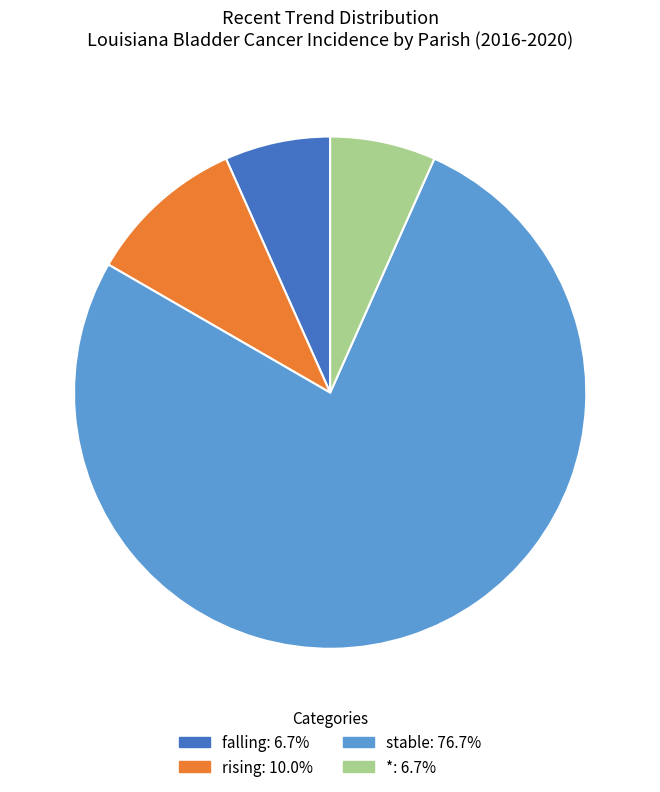

Between falling and stable, which is larger?

stable